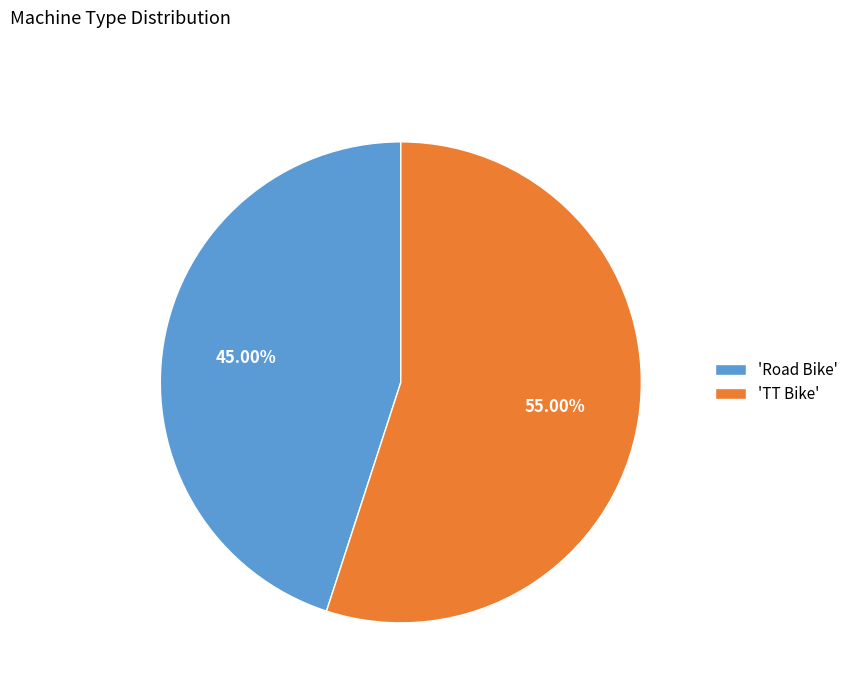

Which slice represents more than half of the pie?

'TT Bike'